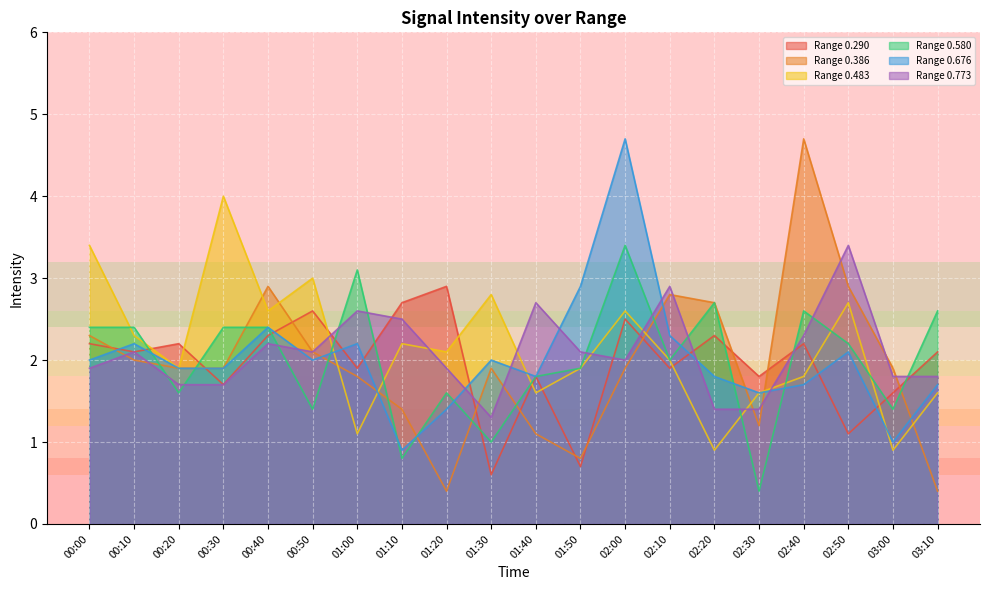

What is the highest value of the Range 0.386 series?

4.7